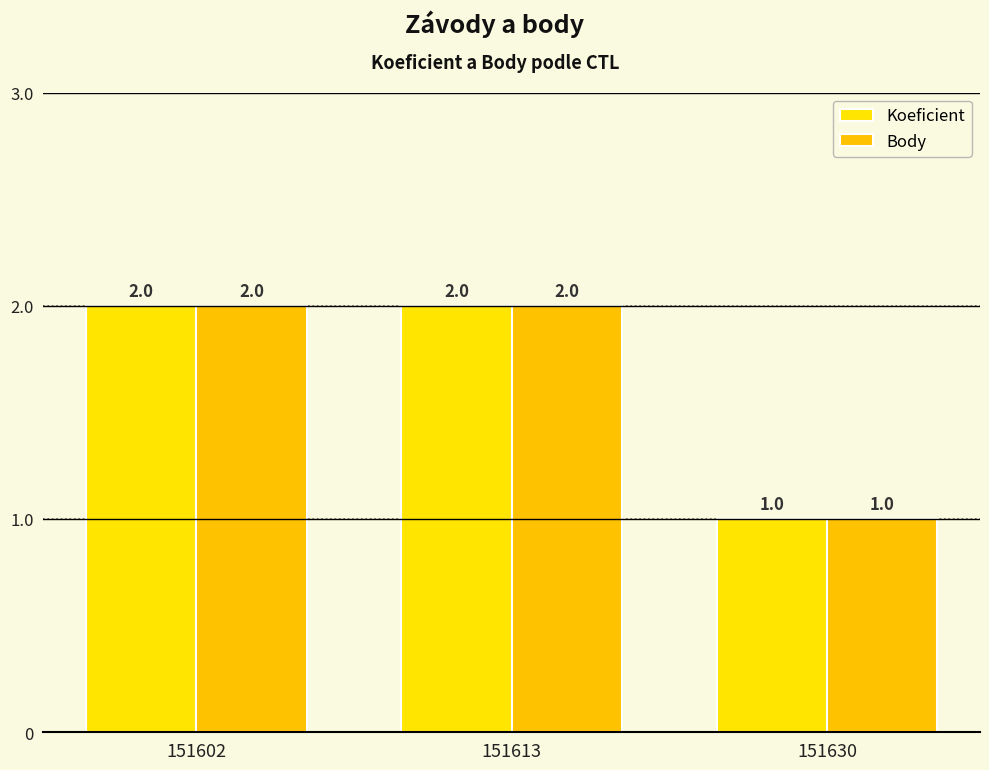

The value of Koeficient at 151602 is 2. True or false?

True